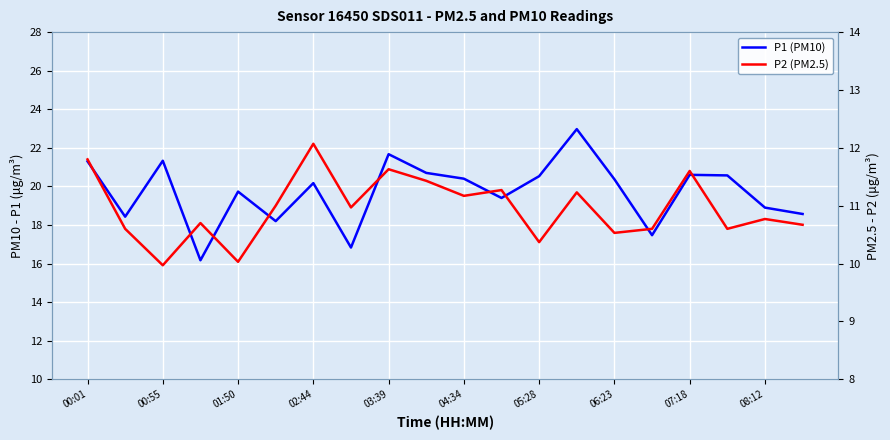

What is the value of the P2 (PM2.5) point at the 6th from the left?

11.0